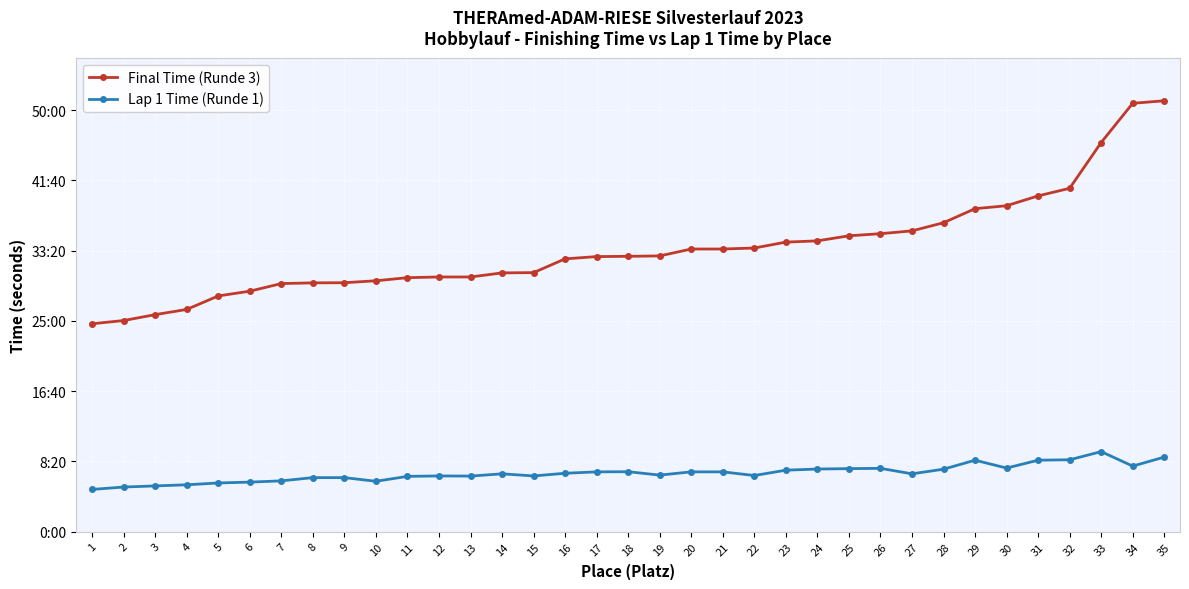

What is the average value of the Lap 1 Time (Runde 1) series?

416